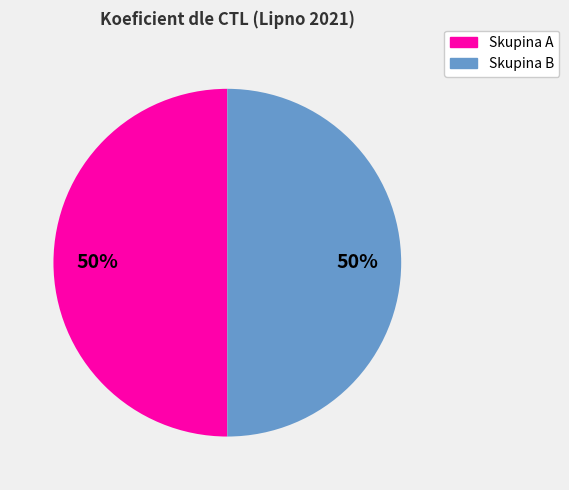

To the nearest percent, what is the average slice percentage?

50%